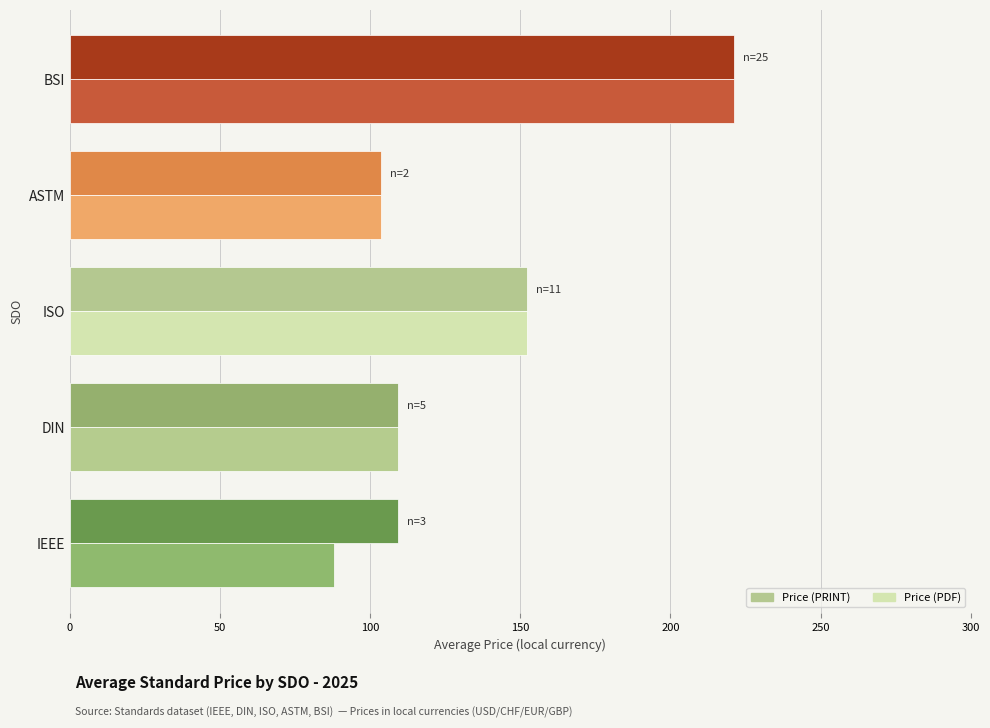

At how many categories does at least one series exceed 195?

1